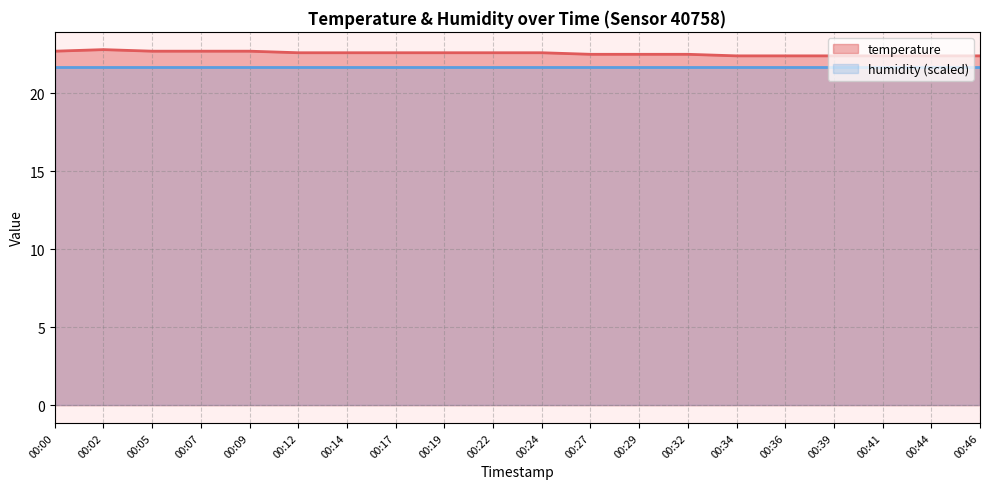

What is the difference between the second highest and second lowest values?

0.3